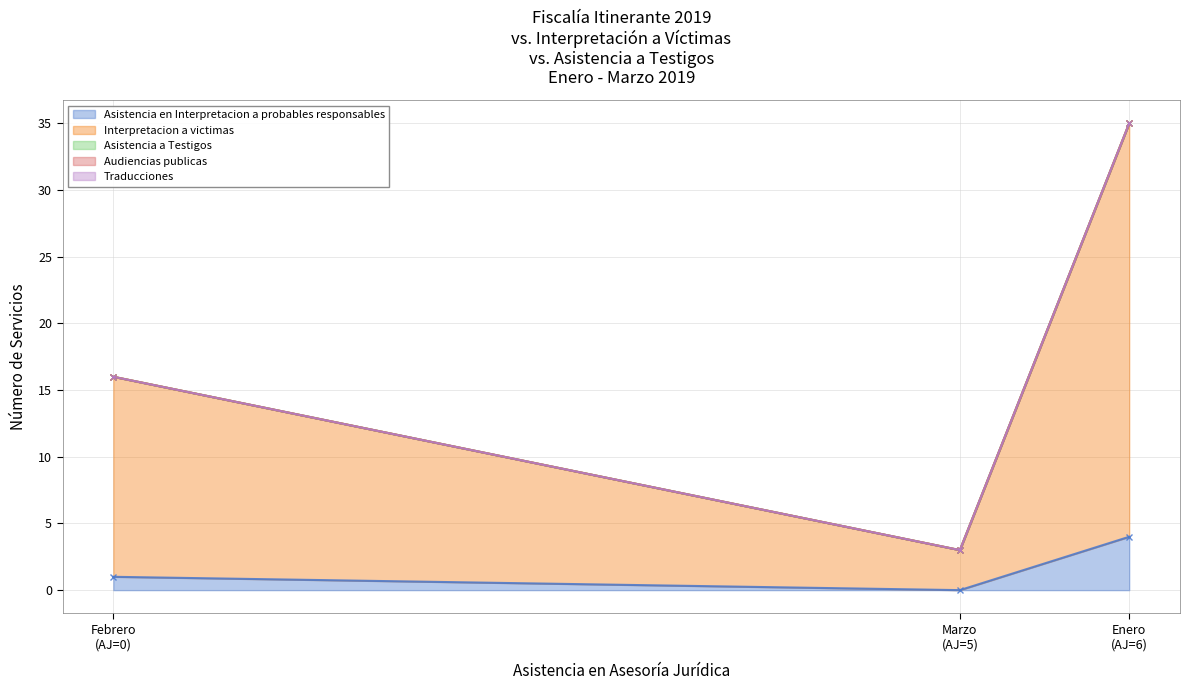

At which category is the sum across all series the highest?

Enero